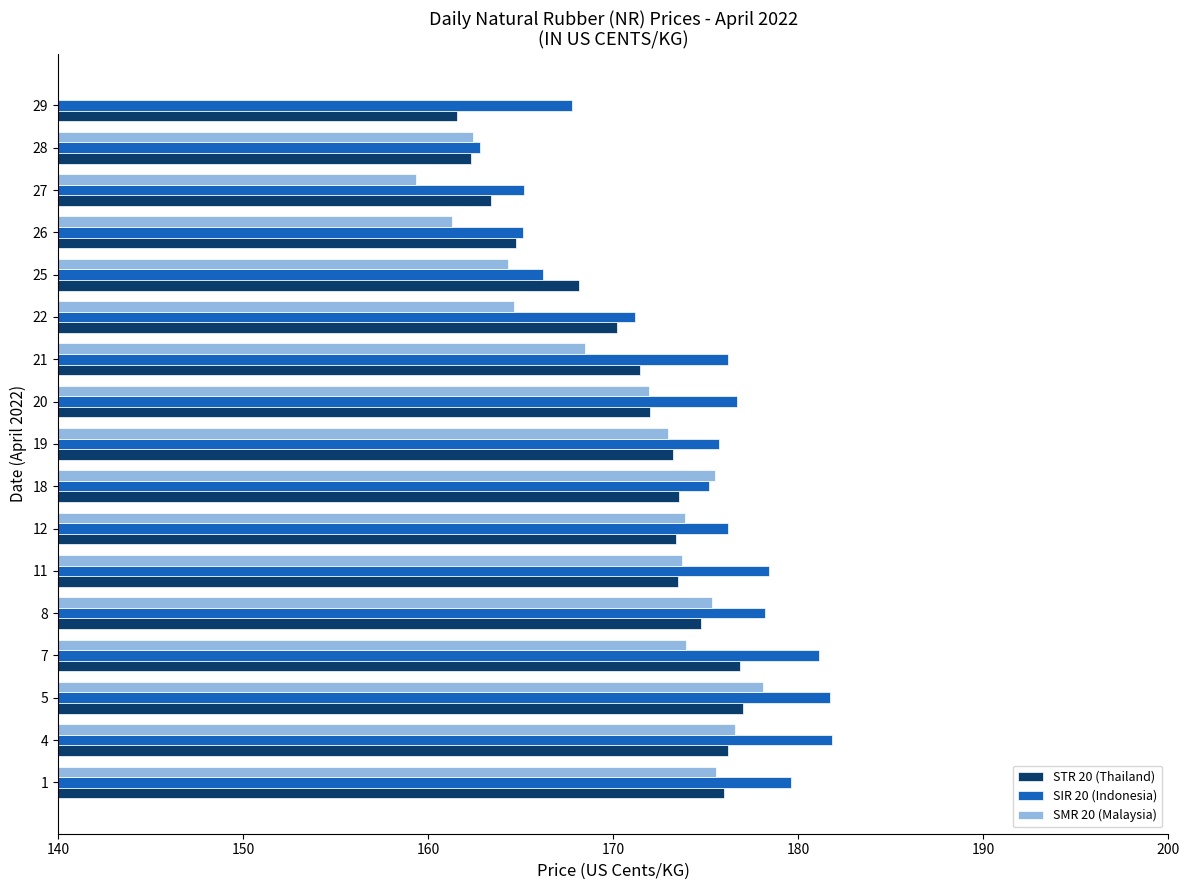

Which series has the largest total across all categories?

SIR 20 (Indonesia)